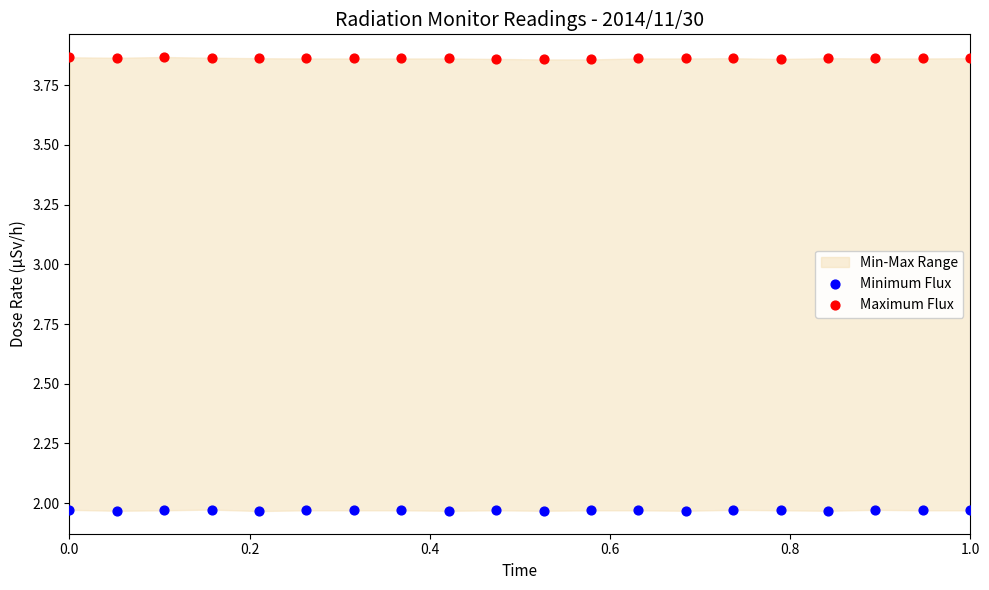

Which series contains the lowest Y value?

Minimum Flux